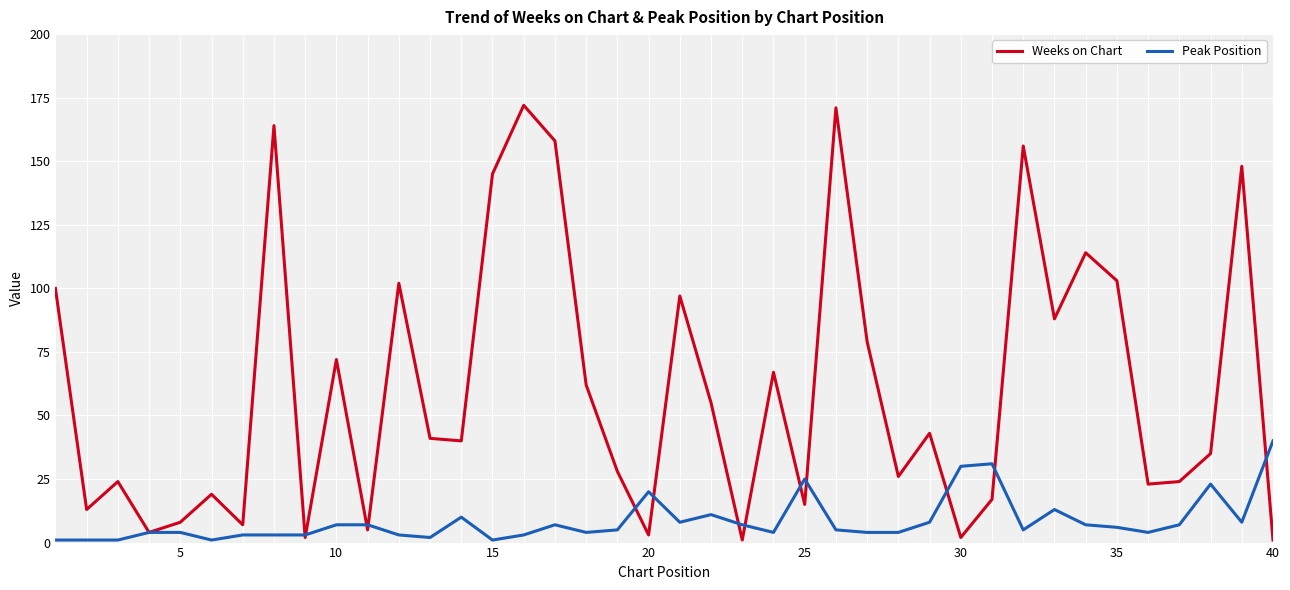

Rank the series by their maximum value, from lowest to highest.

Peak Position, Weeks on Chart